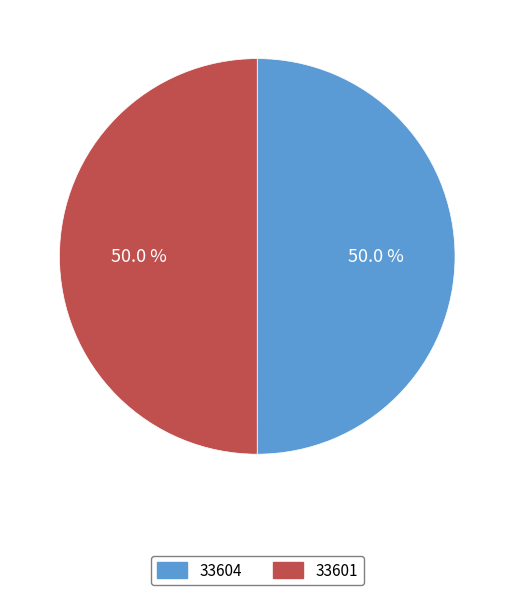

How much of the chart is everything except 33604?

50.0%